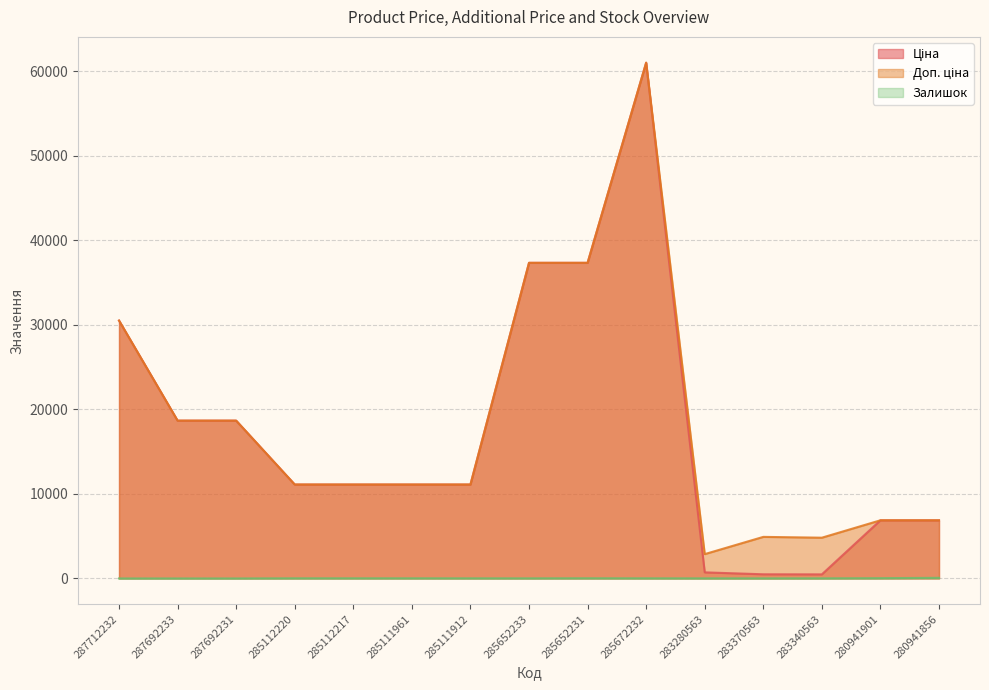

How many lines are shown in the chart?

3